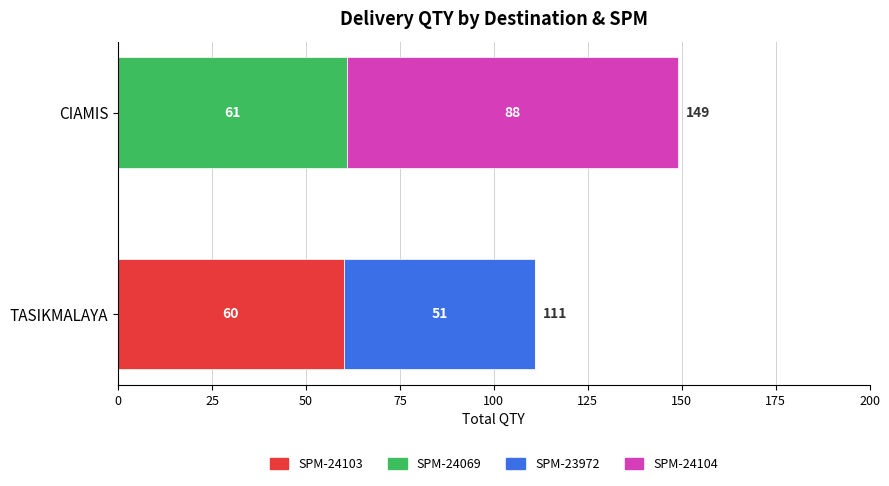

What are all the series names shown in the legend?

SPM-24103, SPM-24069, SPM-23972, SPM-24104